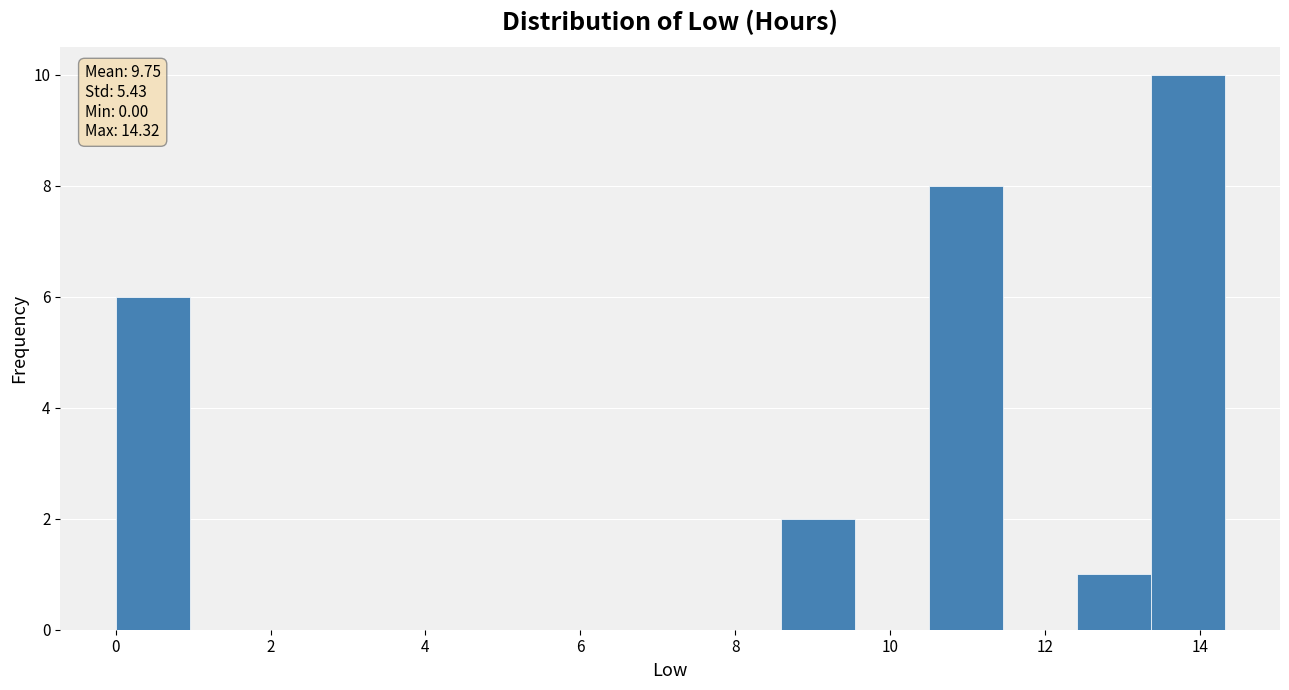

Over which range of the x-axis is the bar tallest?

13.4 to 14.4